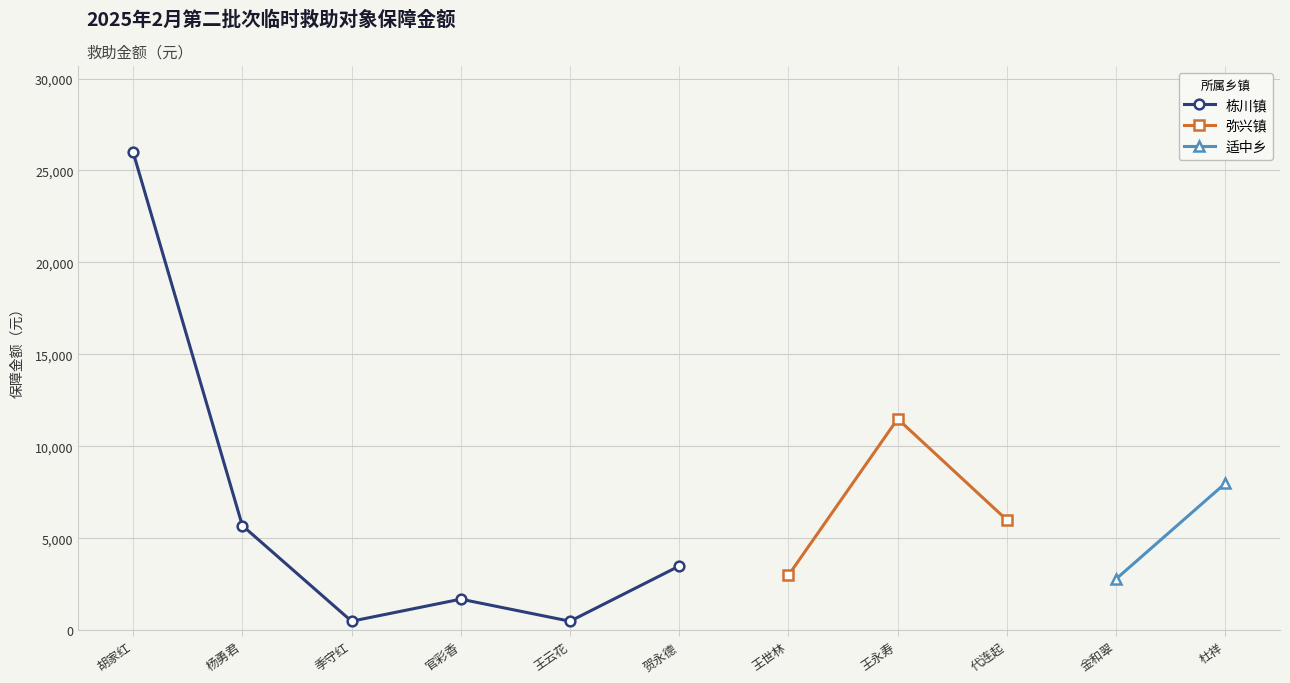

Reading left to right, extract all data points from this chart.

26000	5700	500	1700	500	3500	3000	11500	6000	2800	8000